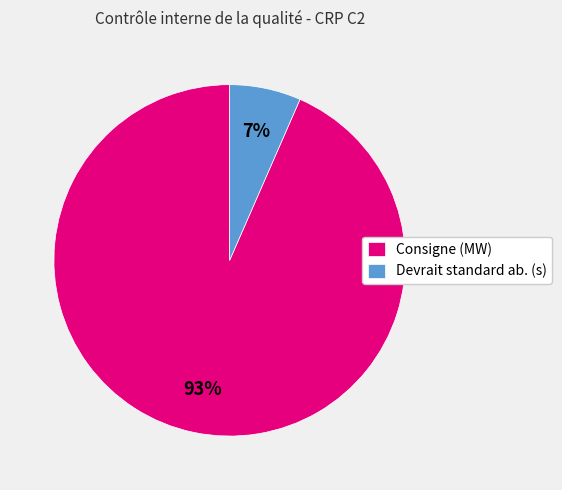

How many slices are in this pie chart?

2